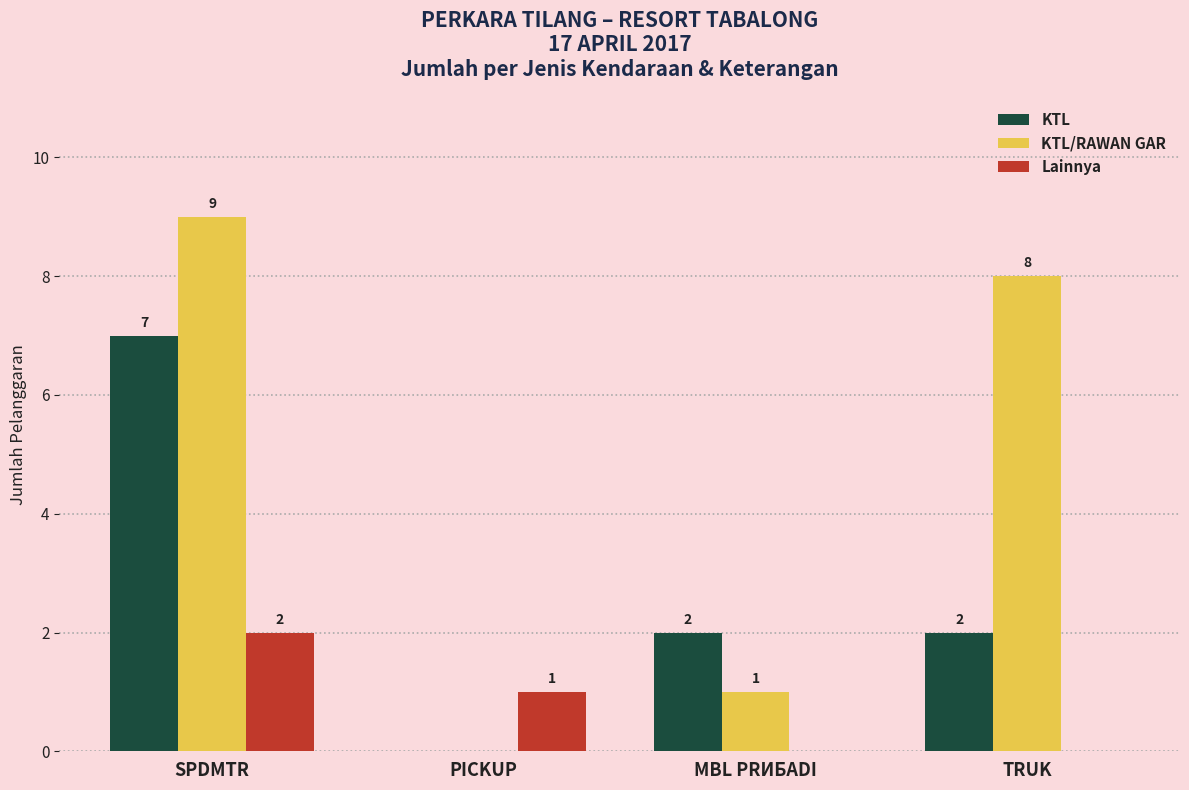

Reading left to right, what are all the values shown in this chart?

KTL: SPDMTR=7	PICKUP=0	MBL PRИБADI=2	TRUK=2
KTL/RAWAN GAR: SPDMTR=9	PICKUP=0	MBL PRИБADI=1	TRUK=8
Lainnya: SPDMTR=2	PICKUP=1	MBL PRИБADI=0	TRUK=0